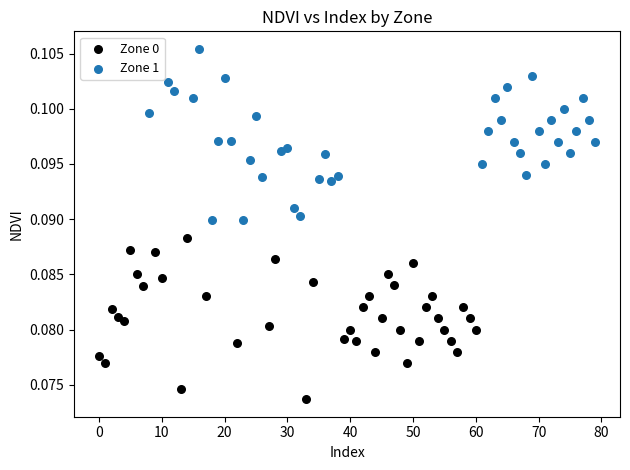

Which series has the widest spread of Y values?

Zone 1